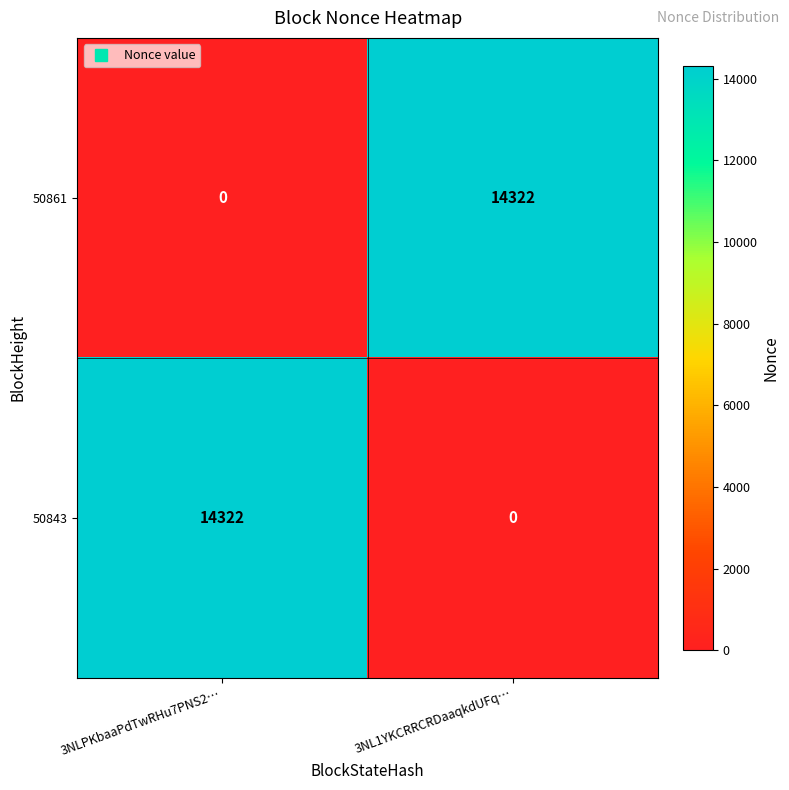

True or false: 50861 has a value of 0 at 3NLPKbaaPdTwRHu7PNS2….

True